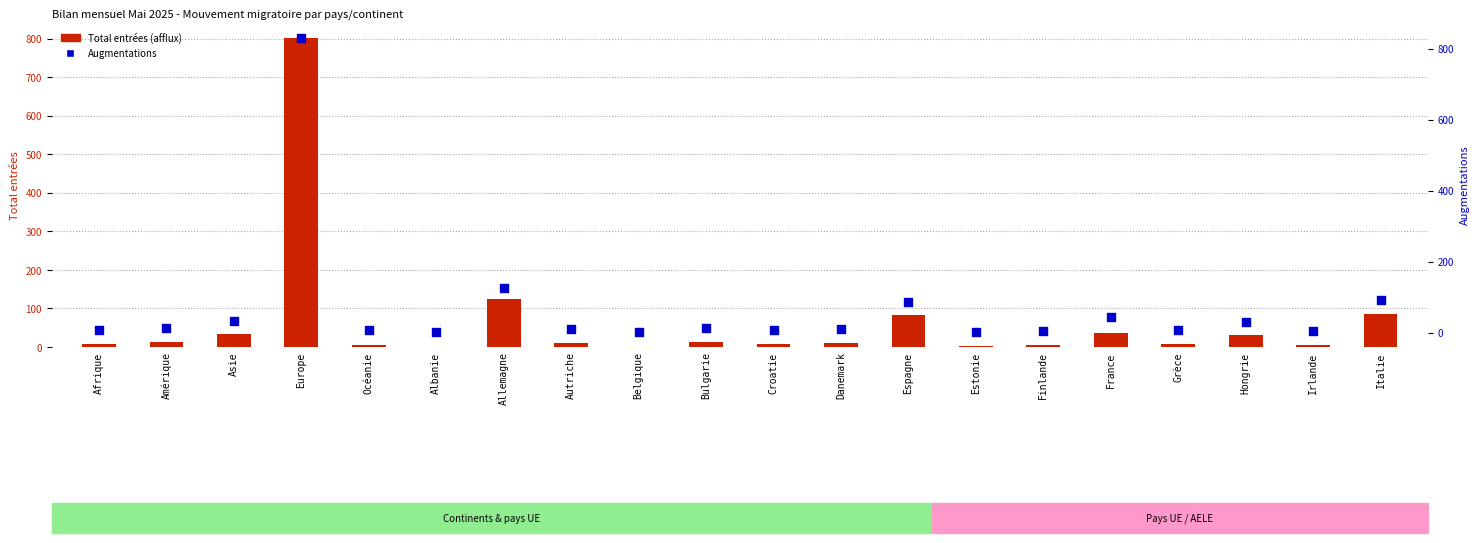

Which series contains the highest Y value?

Augmentations